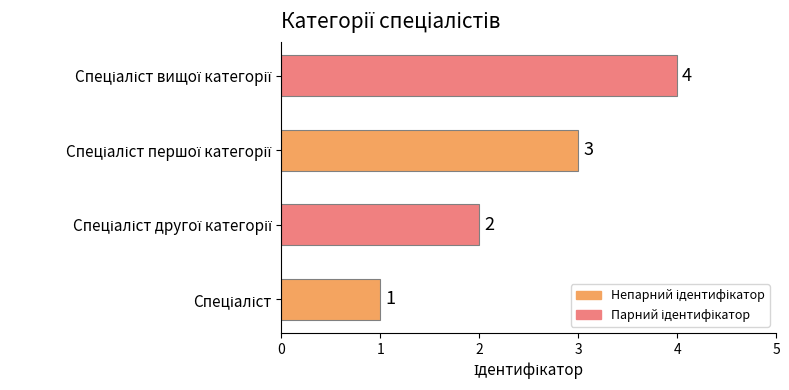

What is the sum of all values?

10